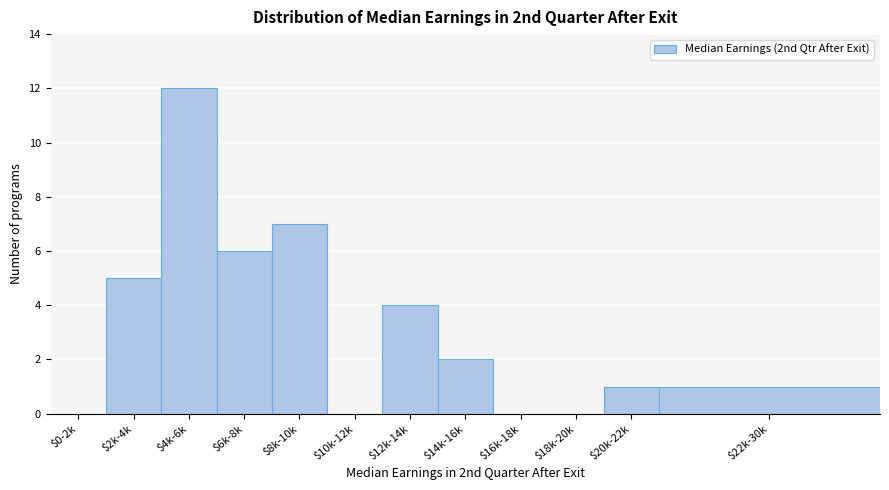

The value at $0-2k is -5. True or false?

False